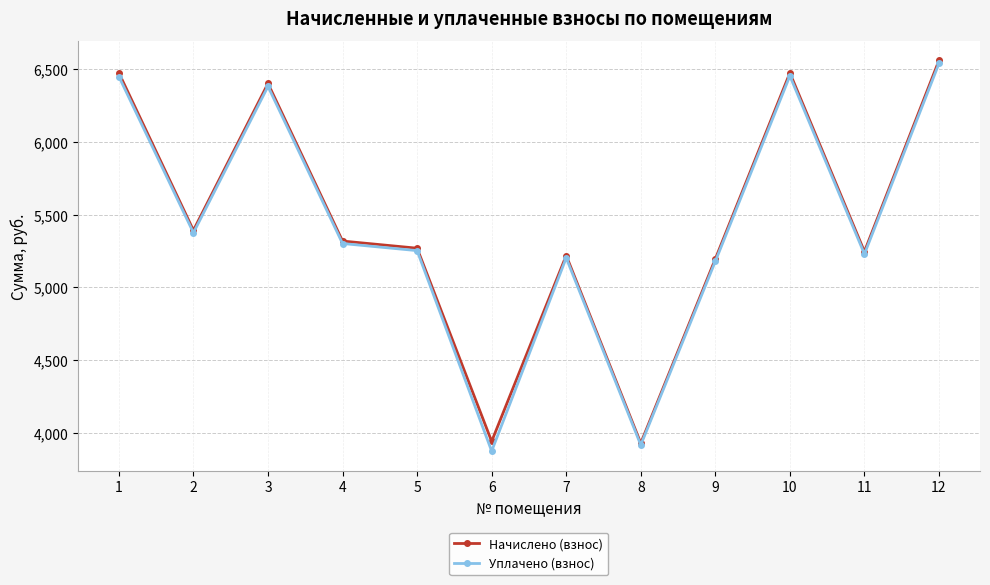

At which label does Начислено (взнос) first exceed 5318?

1